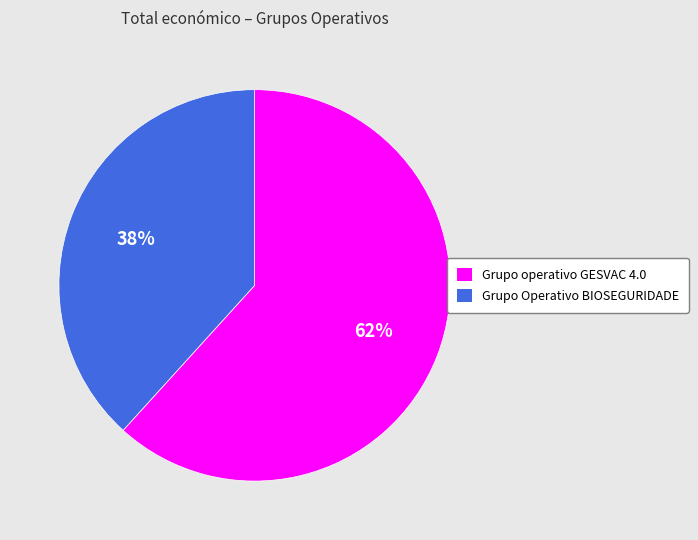

What is the smallest slice in the pie chart?

Grupo Operativo BIOSEGURIDADE